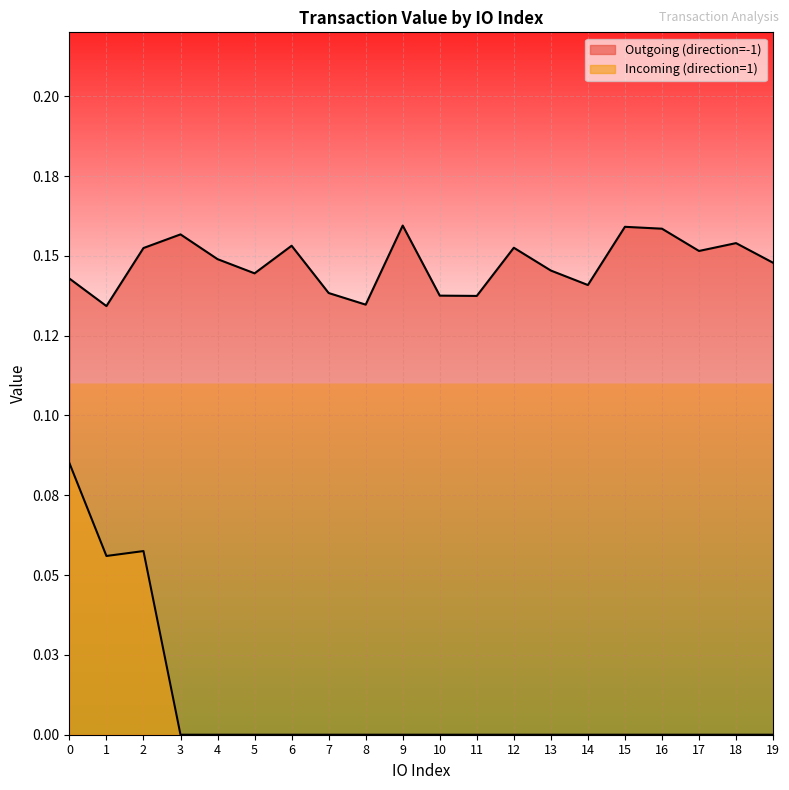

True or false: Outgoing (direction=-1) has more than 2 points higher than both neighbors.

True